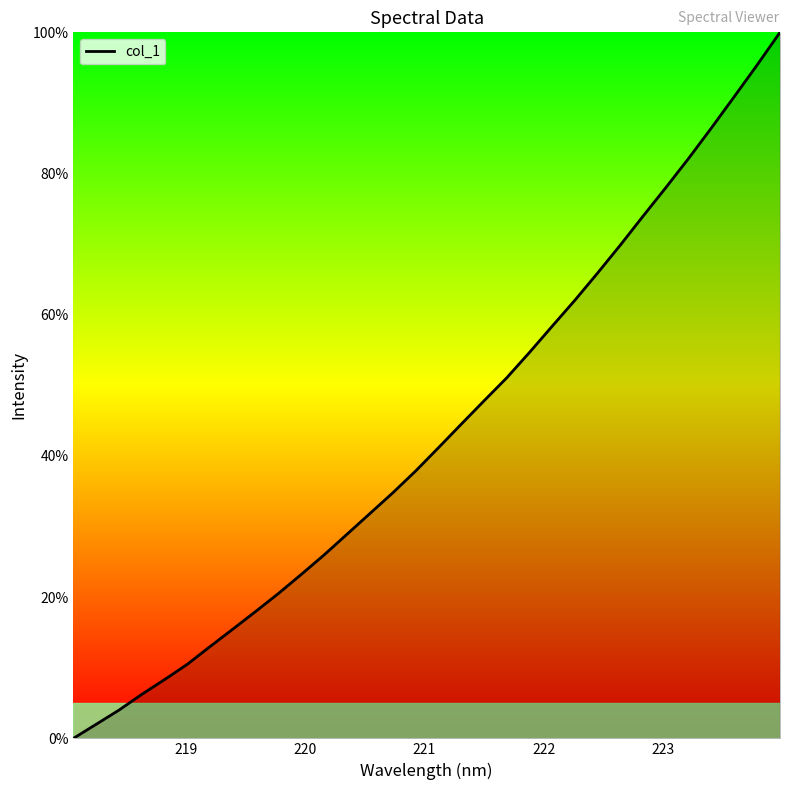

What is the maximum value shown in the chart?

100.0